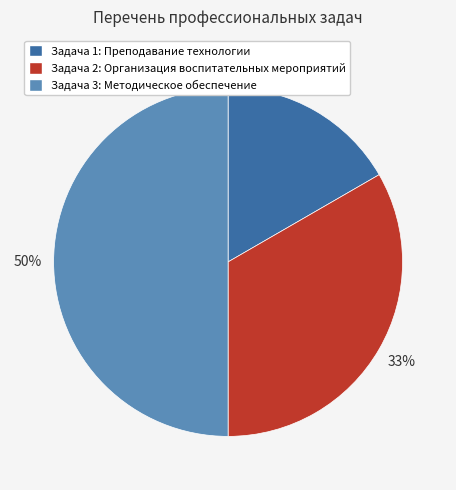

Rank the categories by value from lowest to highest.

Задача 1: Преподавание технологии, Задача 2: Организация воспитательных мероприятий, Задача 3: Методическое обеспечение